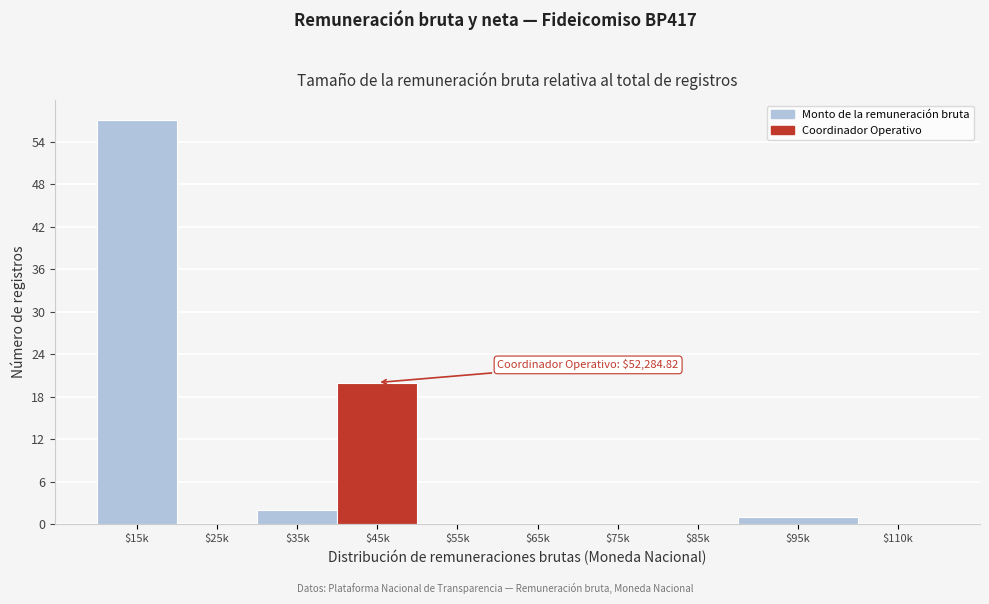

The chart shows a value of 23 at $55k. True or false?

False